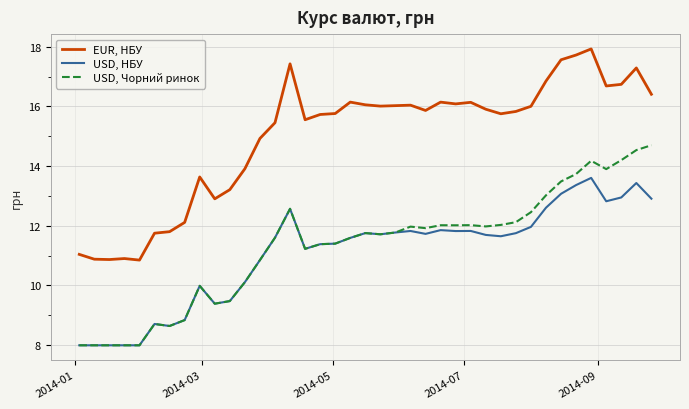

List the series in order of their peak value, lowest first.

USD, НБУ, USD, Чорний ринок, EUR, НБУ